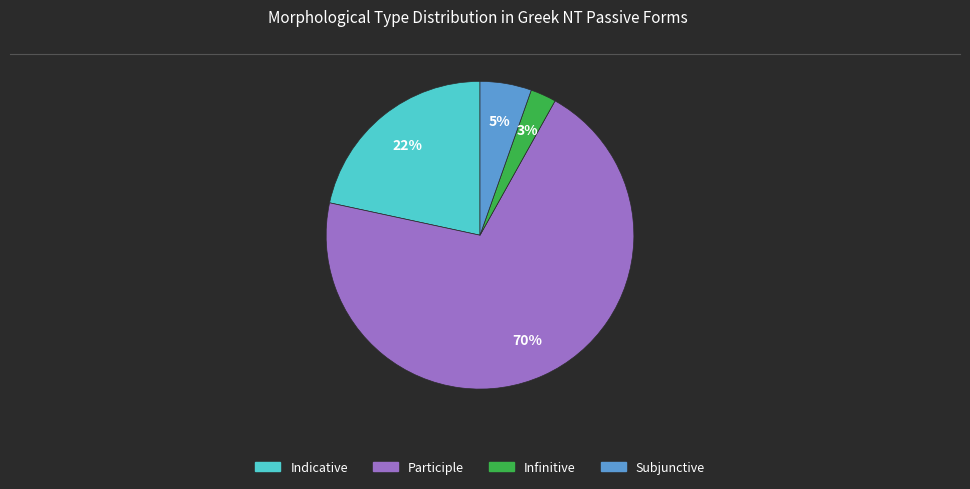

To the nearest percent, what is the average slice percentage?

25%